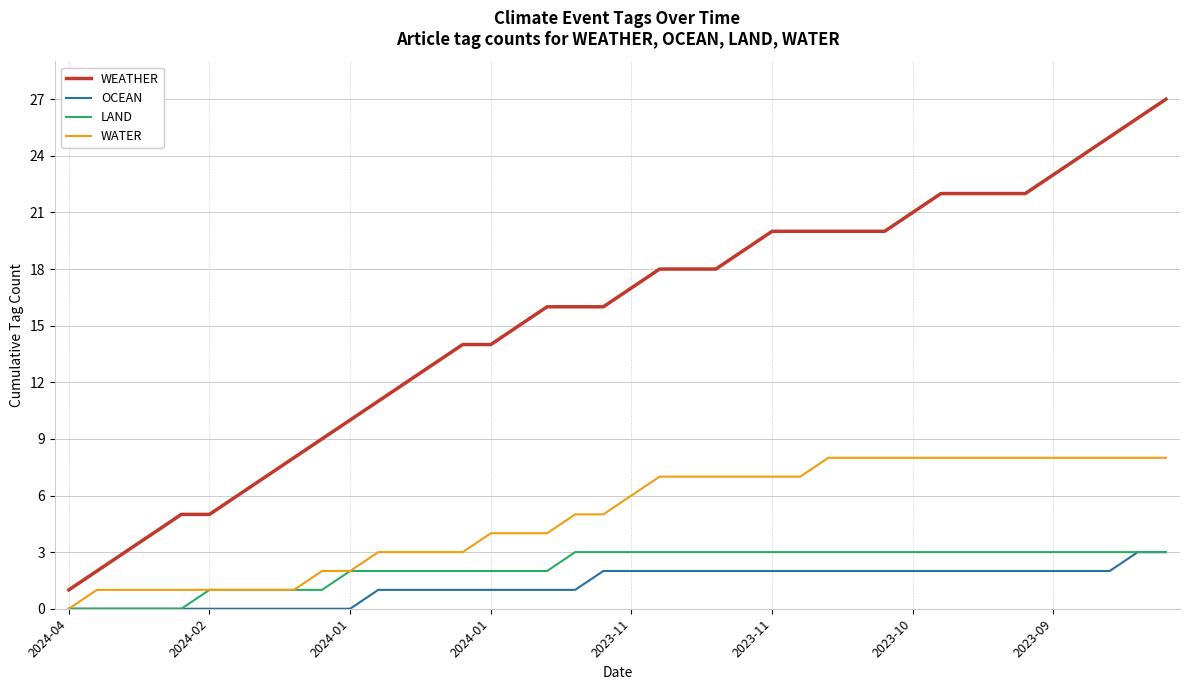

Which series has the widest spread of values?

WEATHER